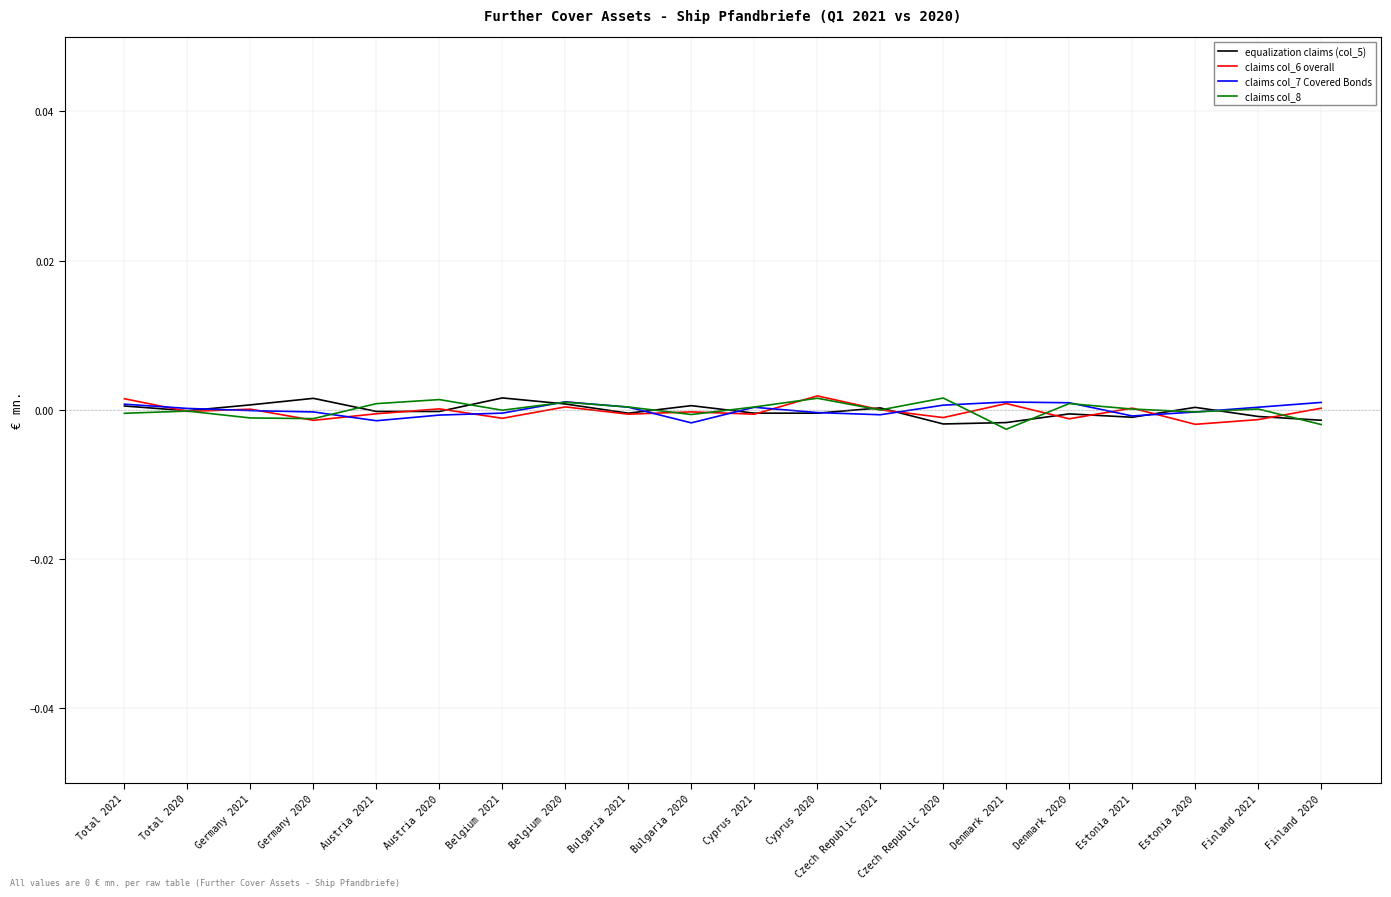

The claims col_7 Covered Bonds series shows -0.0 at Belgium 2021. True or false?

True